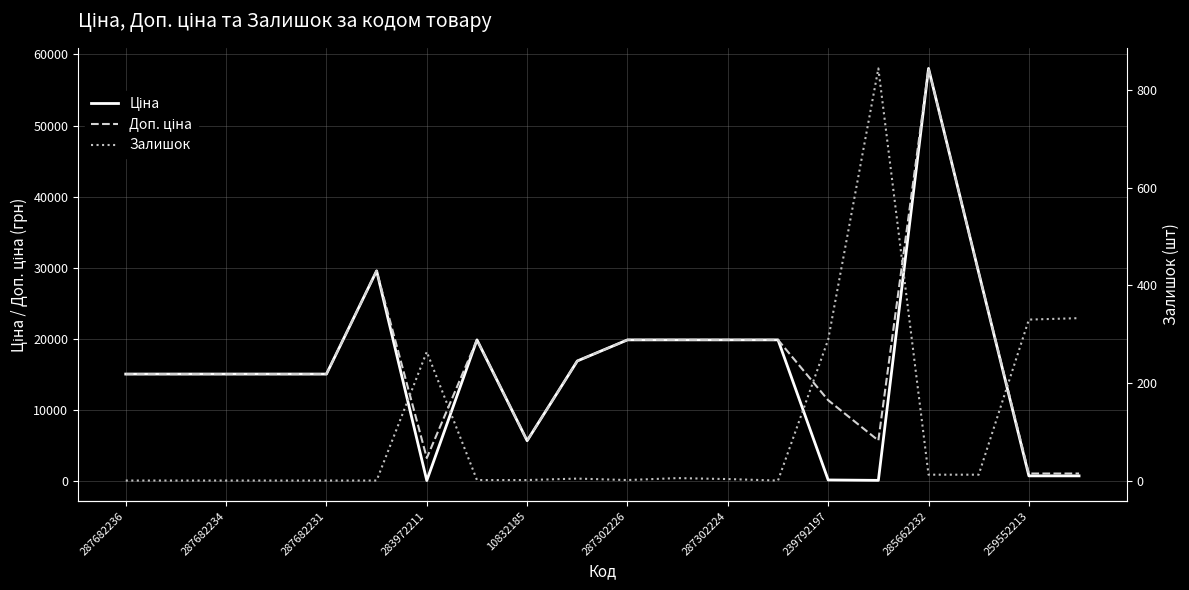

At which category is the sum across all series the highest?

285662232